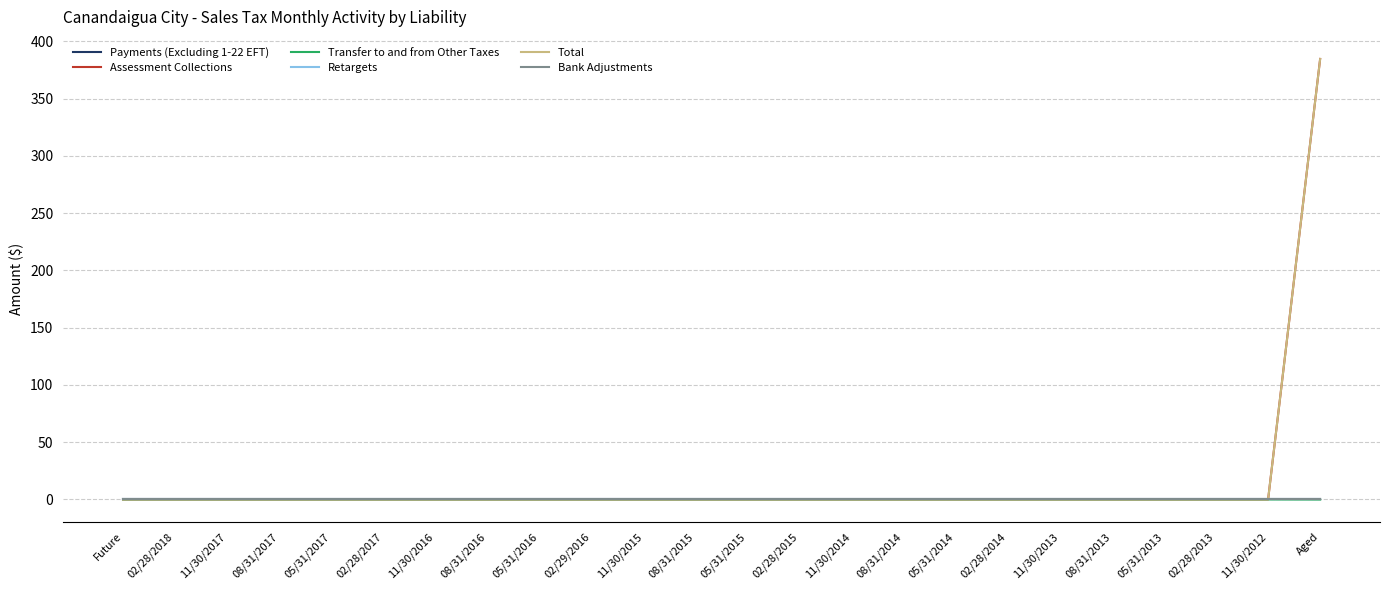

Which series has the largest range (max minus min)?

Assessment Collections